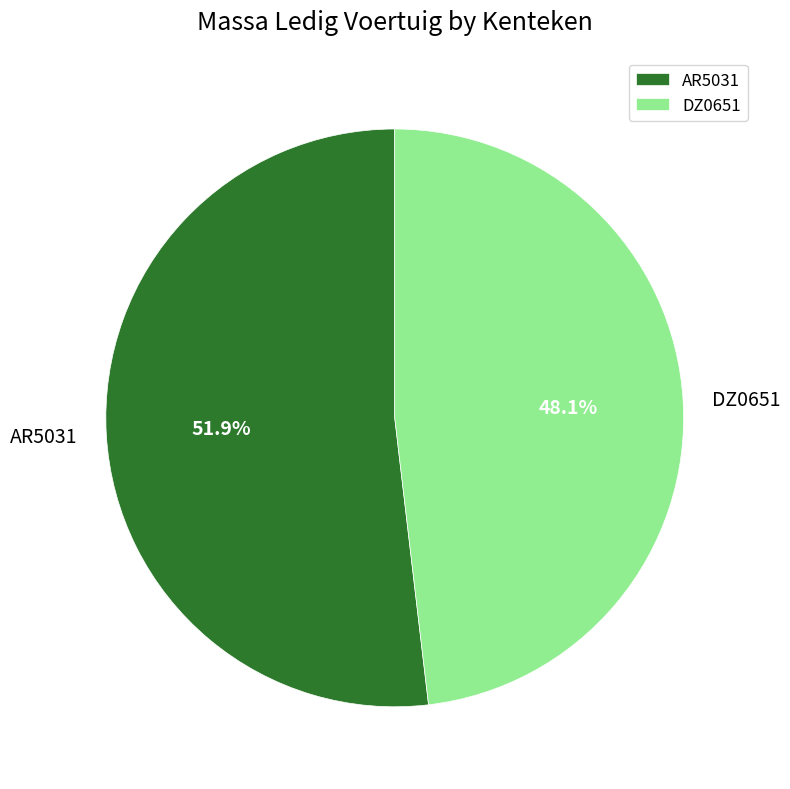

To the nearest percent, what is the difference between the DZ0651 and AR5031 slice percentages?

4%